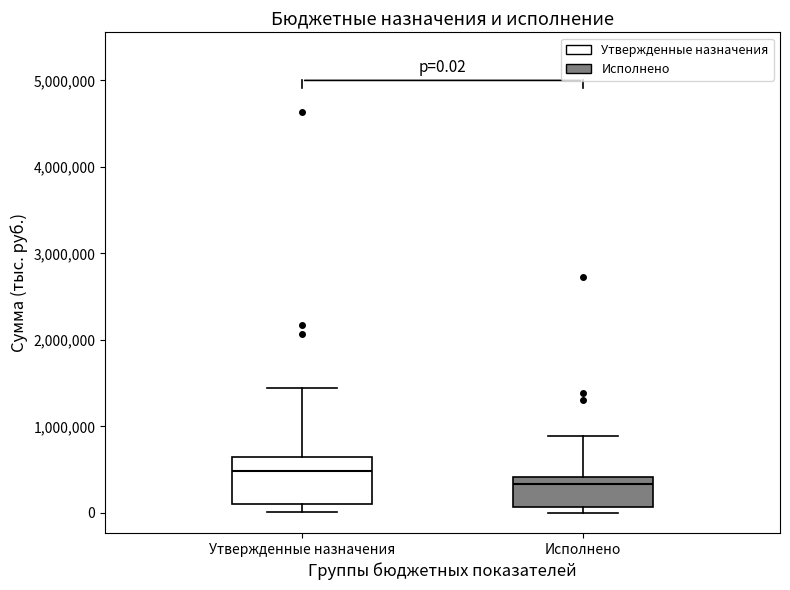

Which box has the lowest median line?

Исполнено